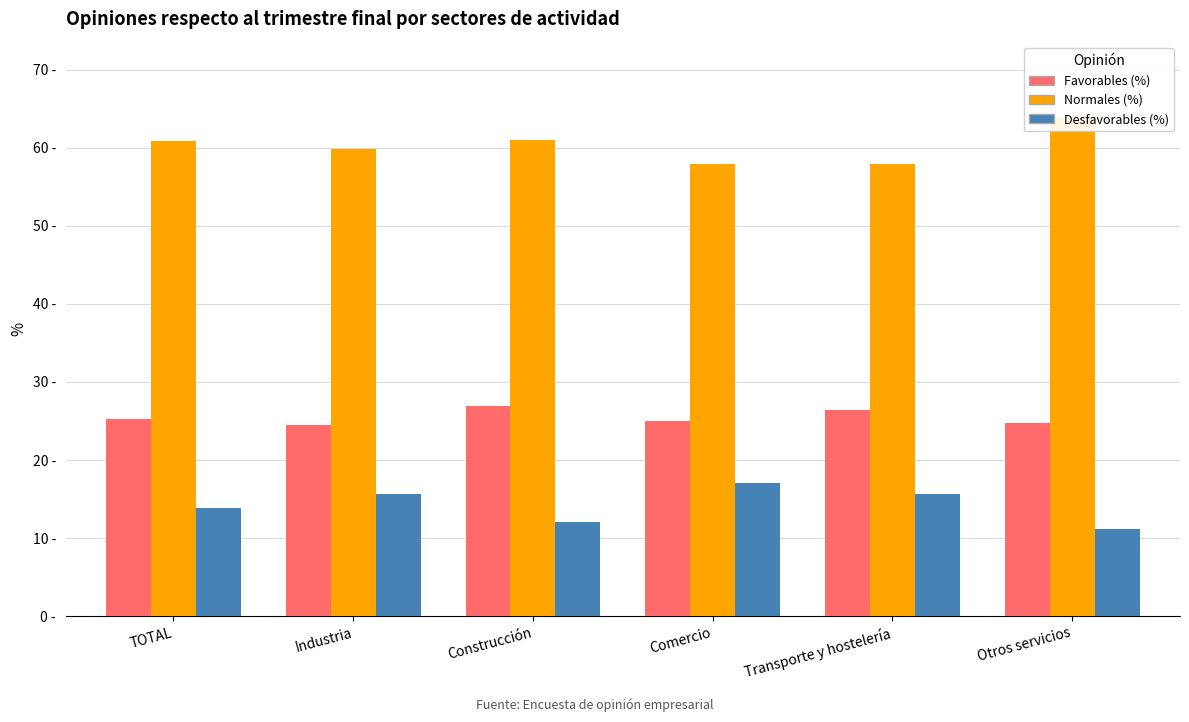

Which category has the lowest value across all series?

Otros servicios